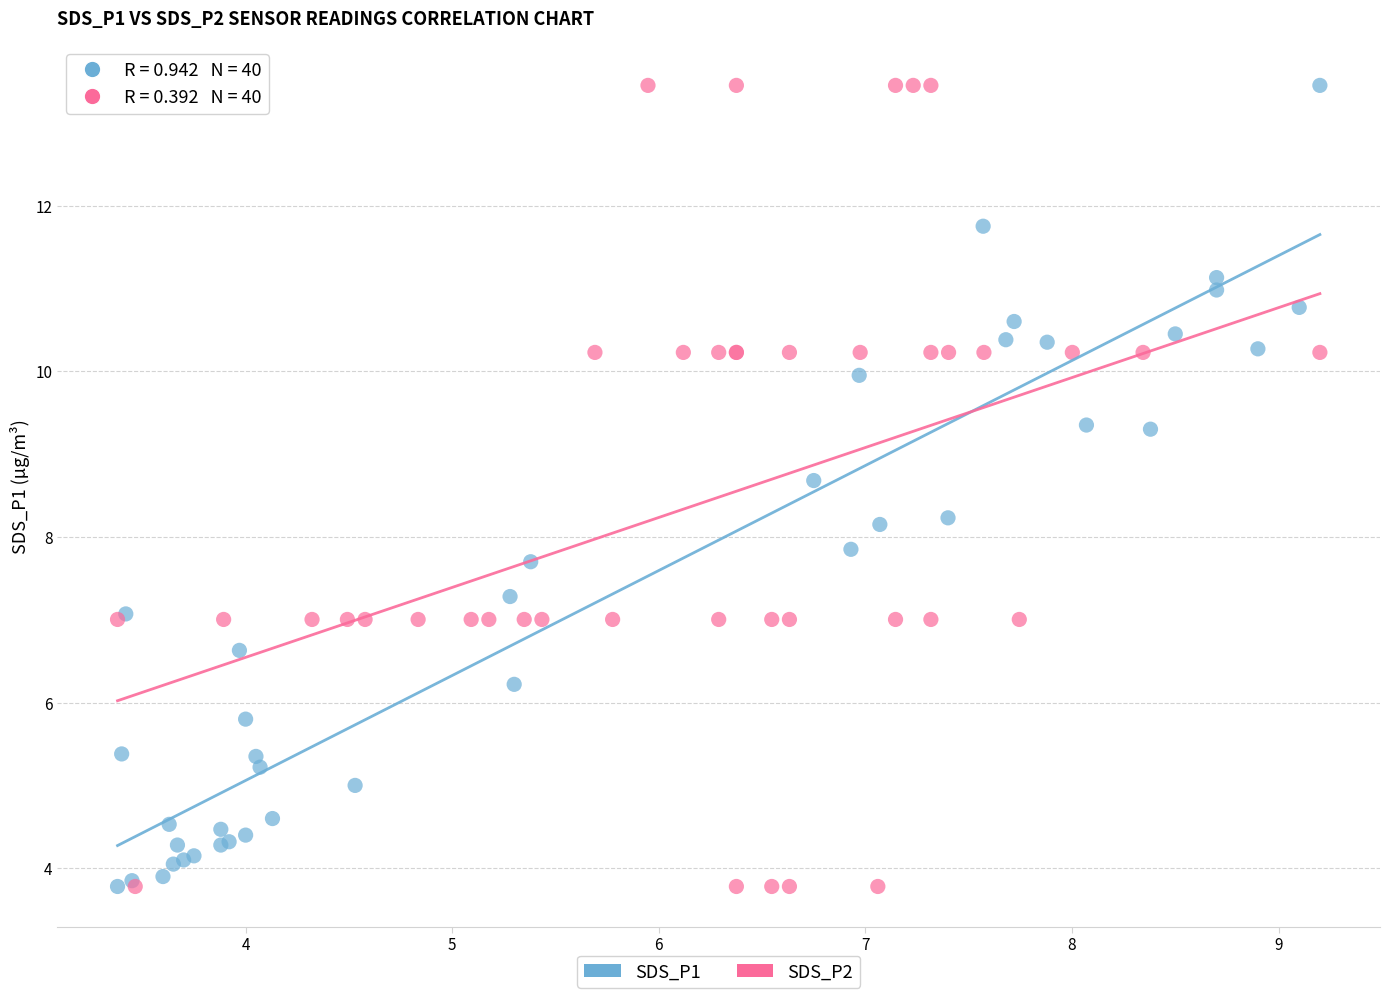

What are all the series names shown in the legend?

SDS_P1, SDS_P2